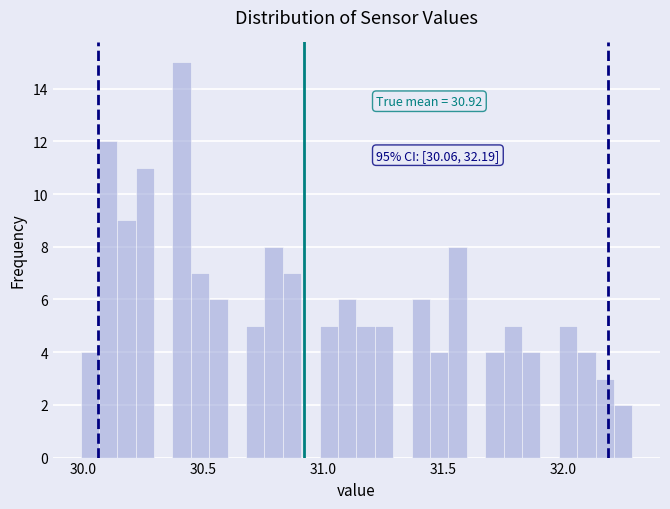

Read against the x-axis, roughly where is the centre of the tallest bar?

30.40